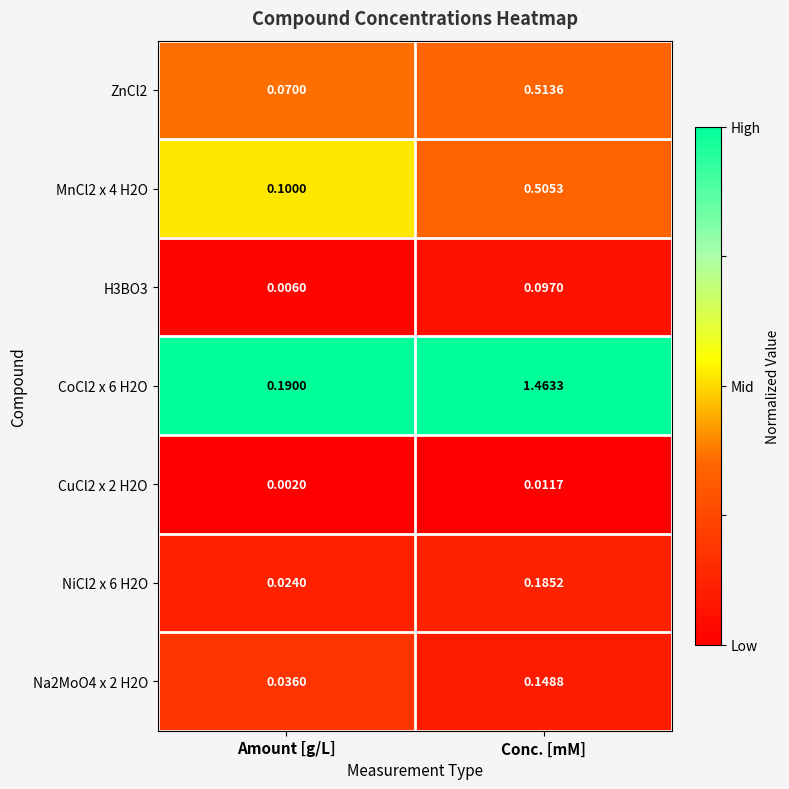

At how many categories does at least one series exceed 0?

2